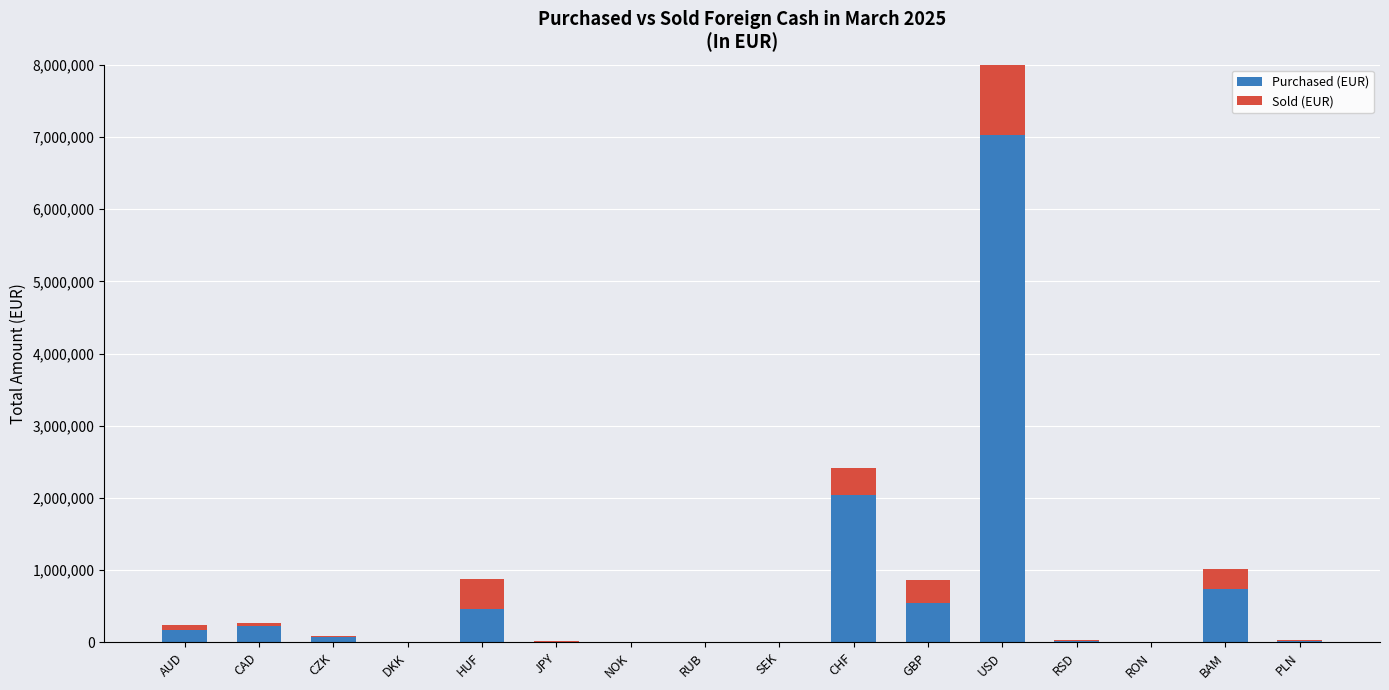

Reading right to left, list all the values displayed in this chart.

Purchased (EUR): PLN=24568	BAM=739518	RON=723	RSD=19905	USD=7029816	GBP=549405	CHF=2036764	SEK=1188	RUB=110	NOK=995	JPY=8687	HUF=466246	DKK=1398	CZK=79537	CAD=231409	AUD=170880
Sold (EUR): PLN=11000	BAM=280000	RON=400	RSD=8500	USD=4200000	GBP=310000	CHF=374911	SEK=558	RUB=1	NOK=596	JPY=5063	HUF=412708	DKK=759	CZK=14175	CAD=33313	AUD=72346